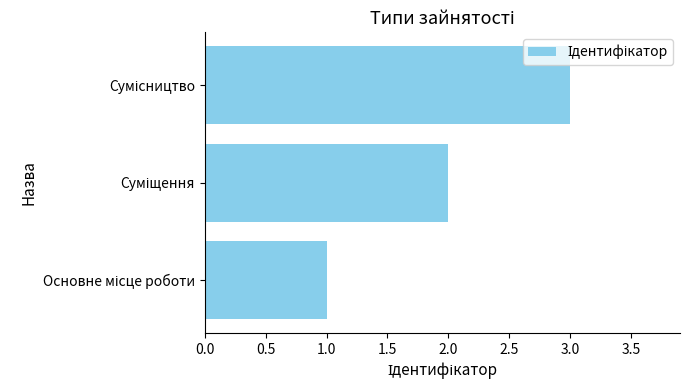

What is the minimum value shown in the chart?

1